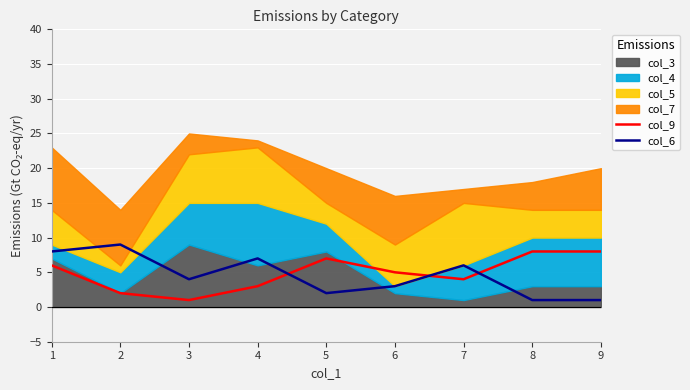

What value does the col_9 series have at 7?

4